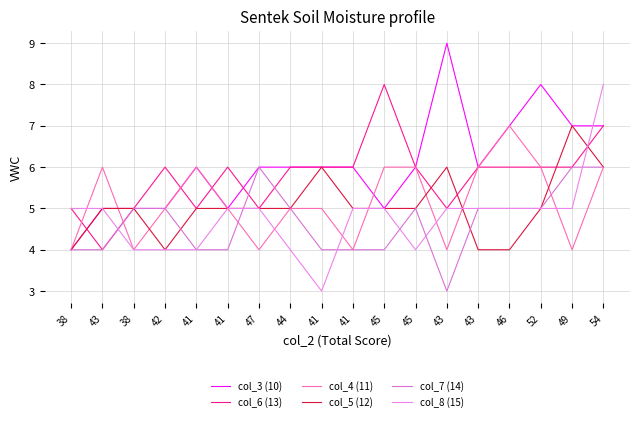

Is it true that col_4 (11) equals 8 at 42?

False